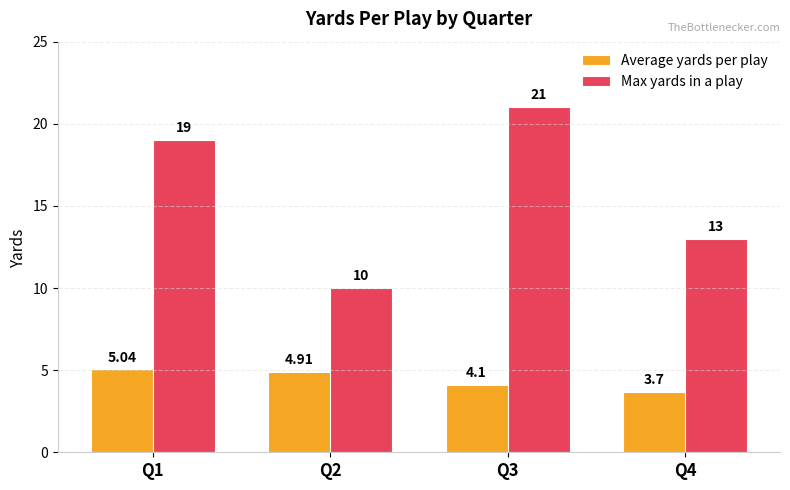

List the series in order of their peak value, lowest first.

Average yards per play, Max yards in a play